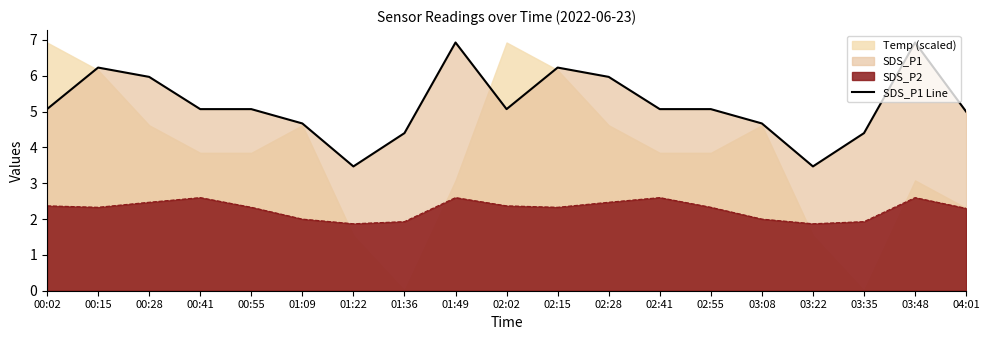

What is the approximate value at 02:02?

5.1